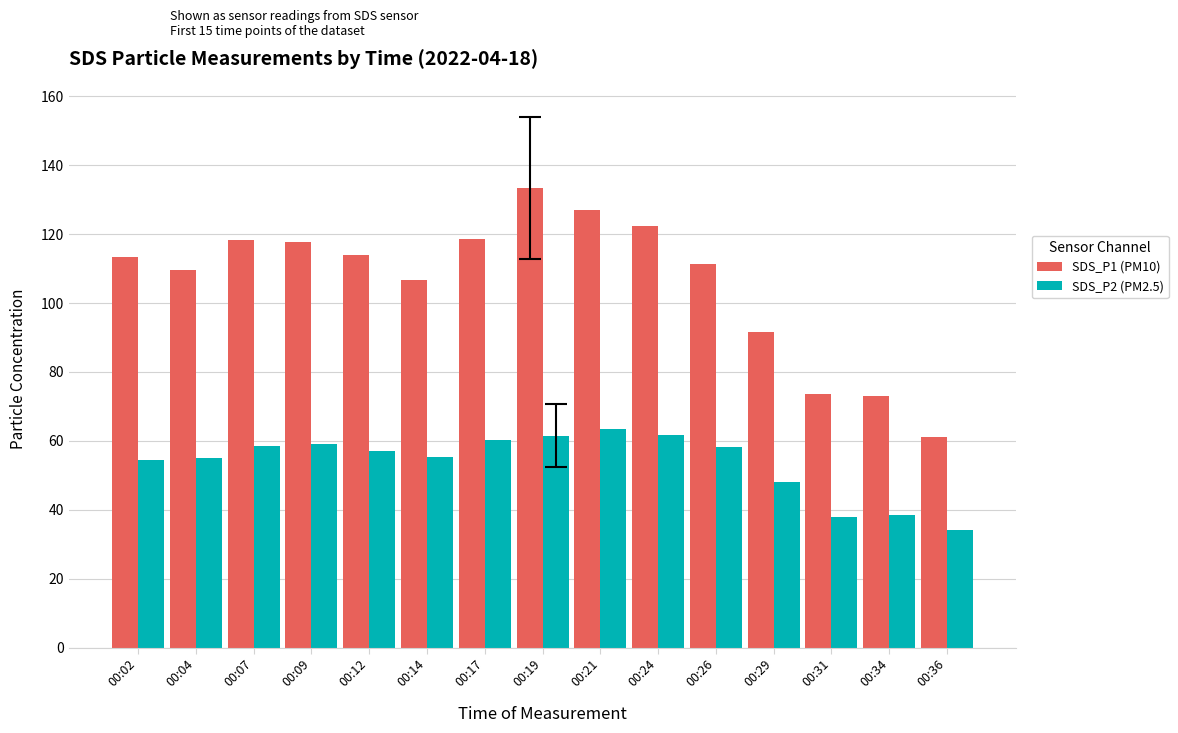

True or false: SDS_P1 (PM10) has a value of 62.5 at 00:29.

False